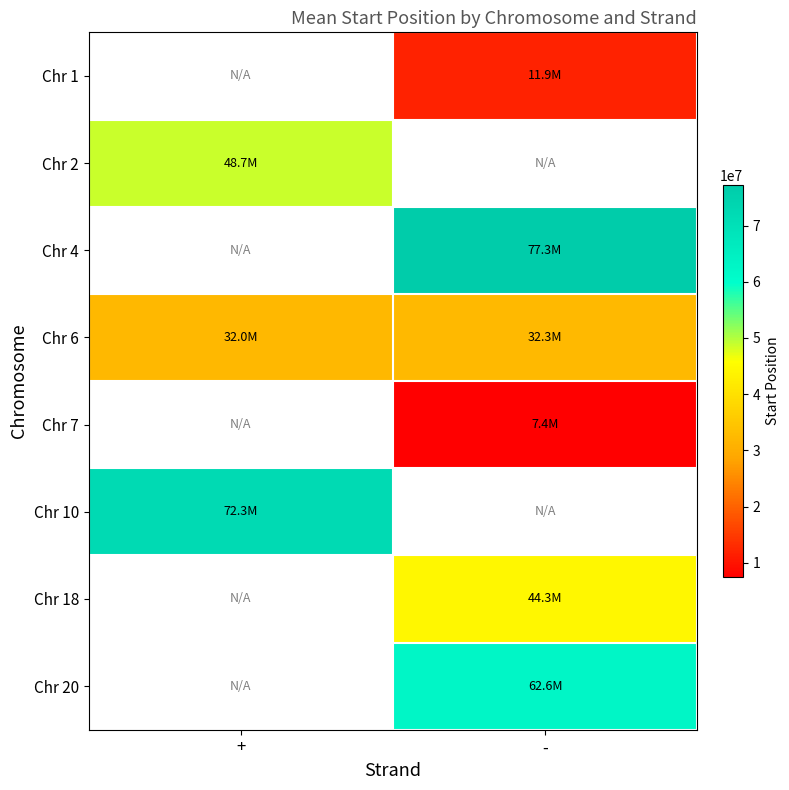

What is the approximate value of Chr 2 at +?

48667738.0